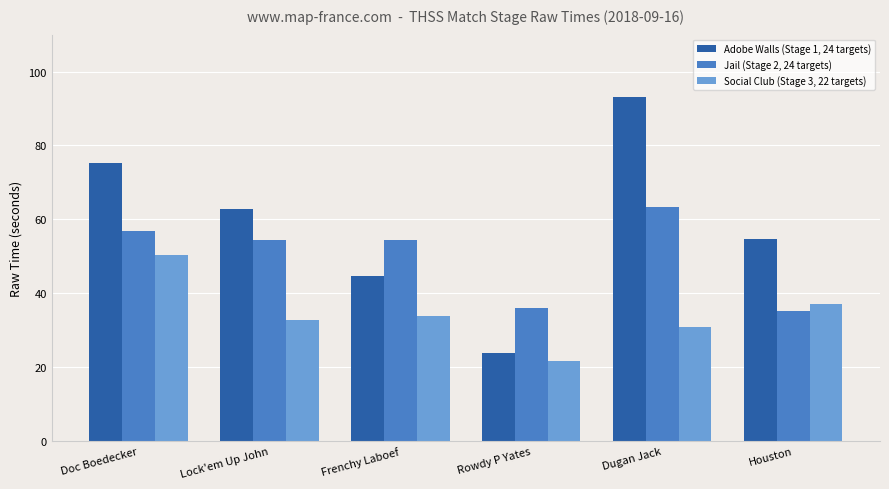

What is the label of the 5th bar from the left?

Dugan Jack